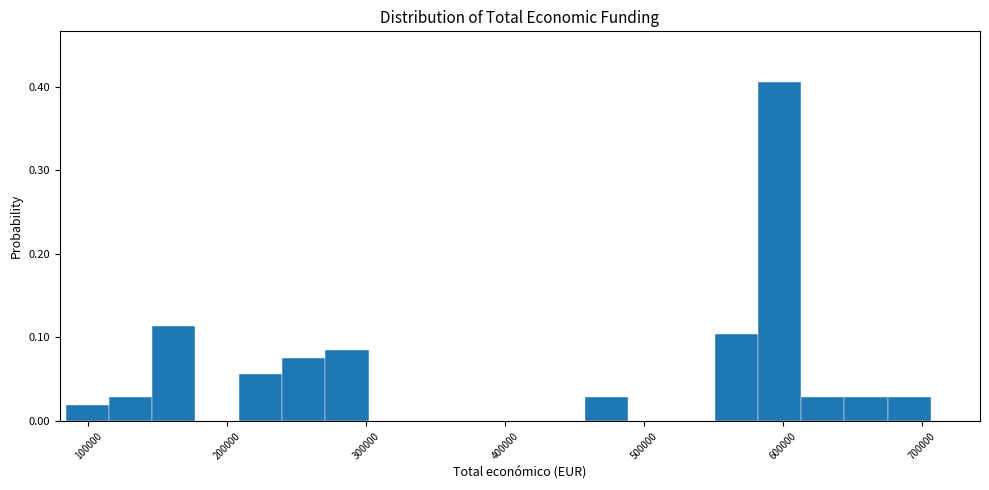

Around what value on the x-axis is the tallest bar? Give the approximate position of its centre, as read against the axis.

600000